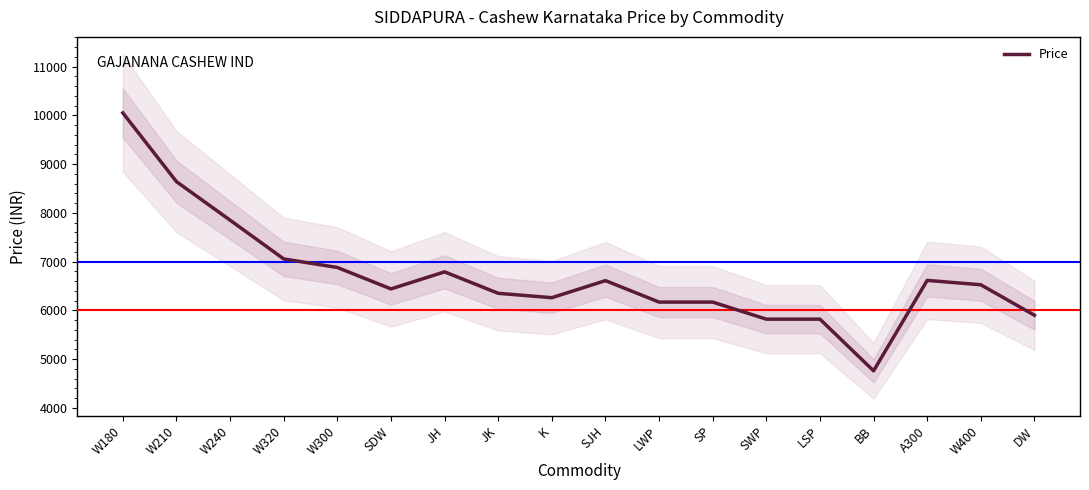

Reading left to right, transcribe all the data shown in this chart.

W180=10050	W210=8640	W240=7850	W320=7055	W300=6880	SDW=6440	JH=6790	JK=6350	K=6260	SJH=6610	LWP=6170	SP=6170	SWP=5820	LSP=5820	BB=4760	A300=6615	W400=6525	DW=5900